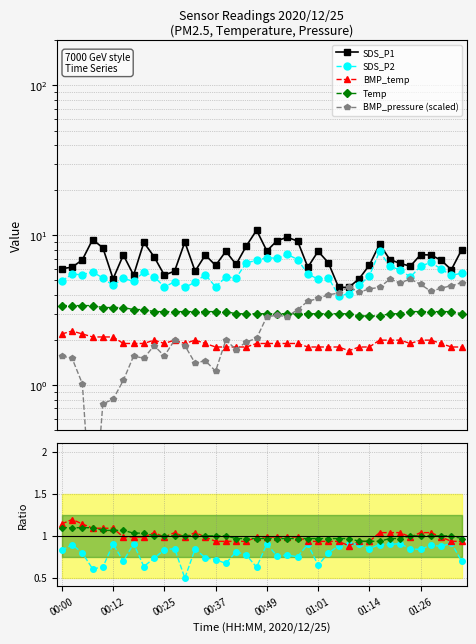

Rank the series by their maximum value, from lowest to highest.

BMP_temperature, Temp, BMP_pressure_norm, SDS_P2, SDS_P1